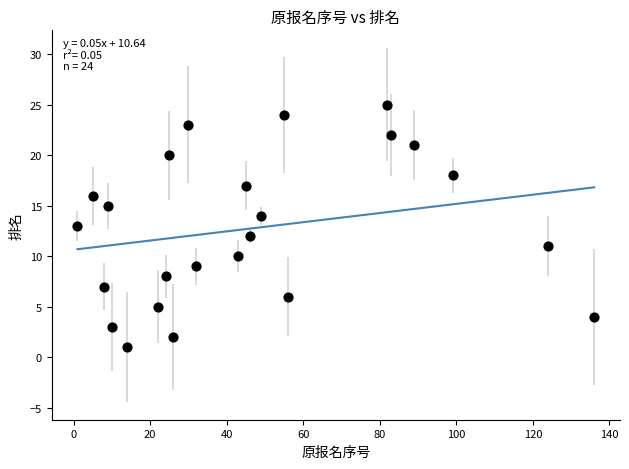

What is the range of X values (max minus min)?

135